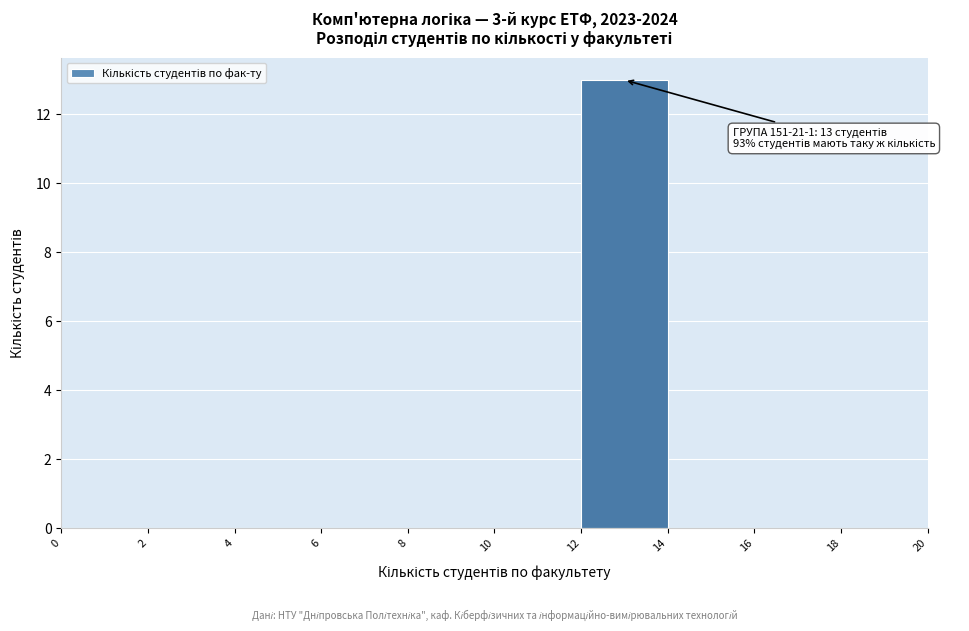

Over which range of the x-axis is the bar tallest?

12 to 14